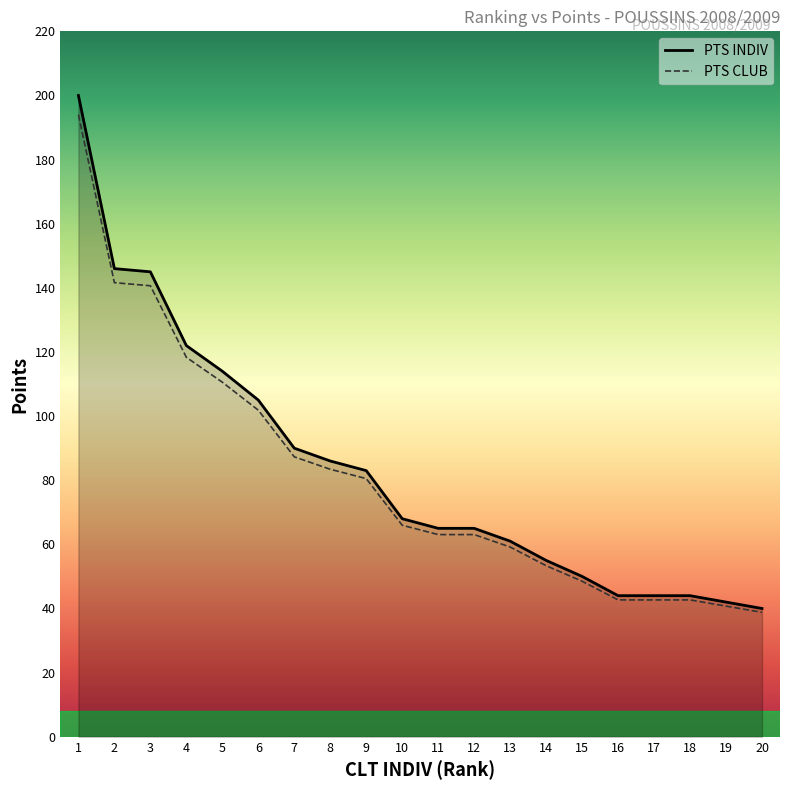

What is the maximum value shown in the chart?

200.0